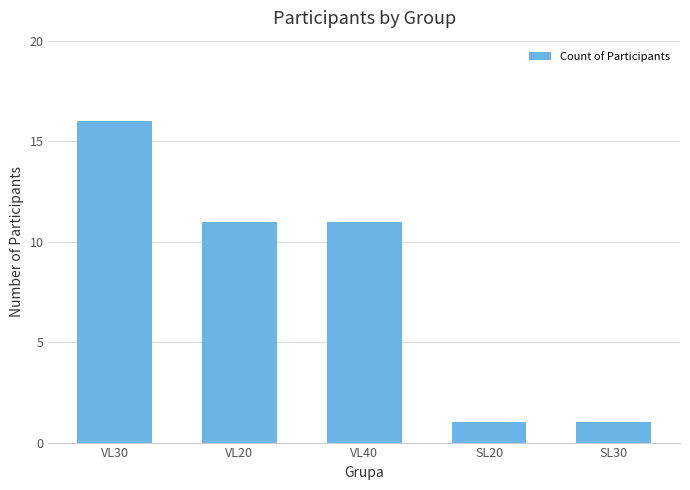

What is the label of the 2nd bar from the left?

VL20